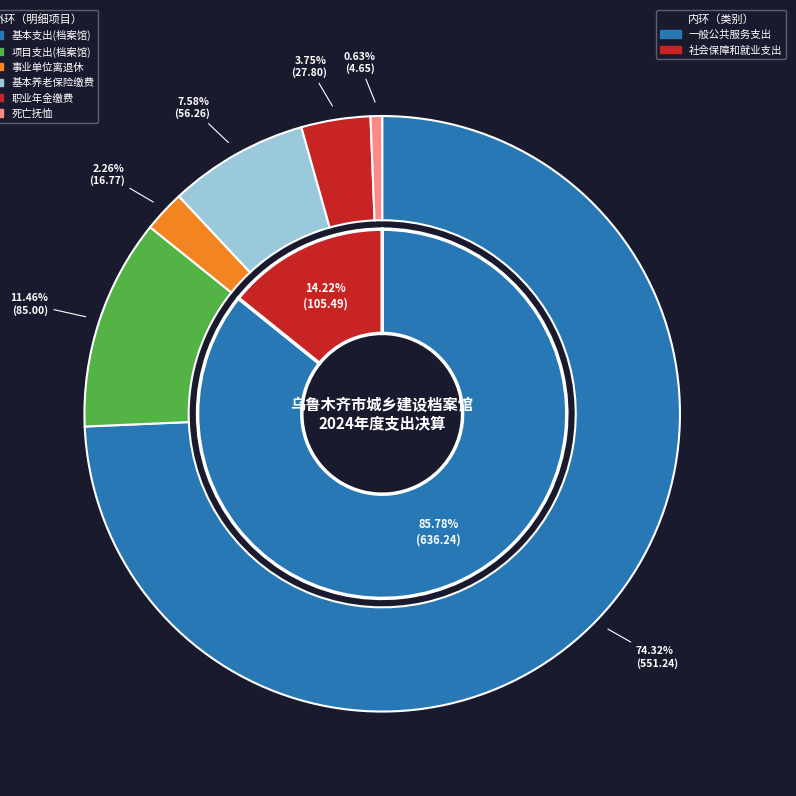

Is it true that 死亡抚恤 is 1% of the pie?

True